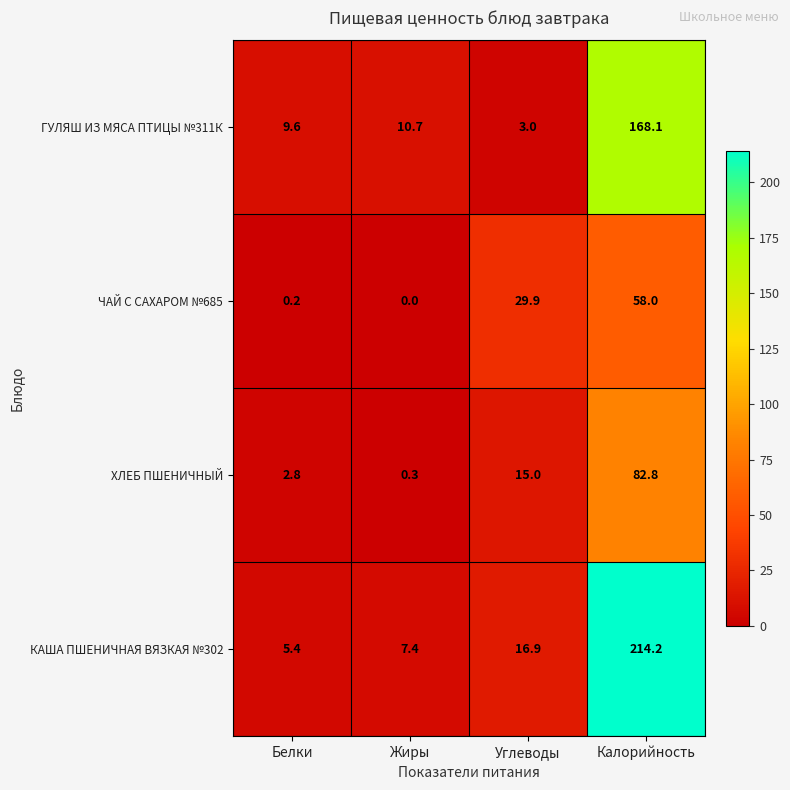

At which label does ЧАЙ С САХАРОМ №685 first exceed 29?

Углеводы